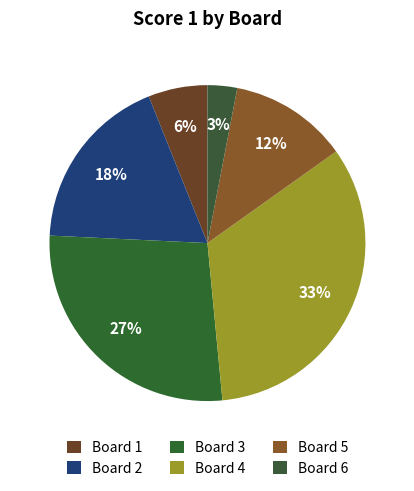

To the nearest percent, what is the difference between the largest and smallest slice percentages?

30%